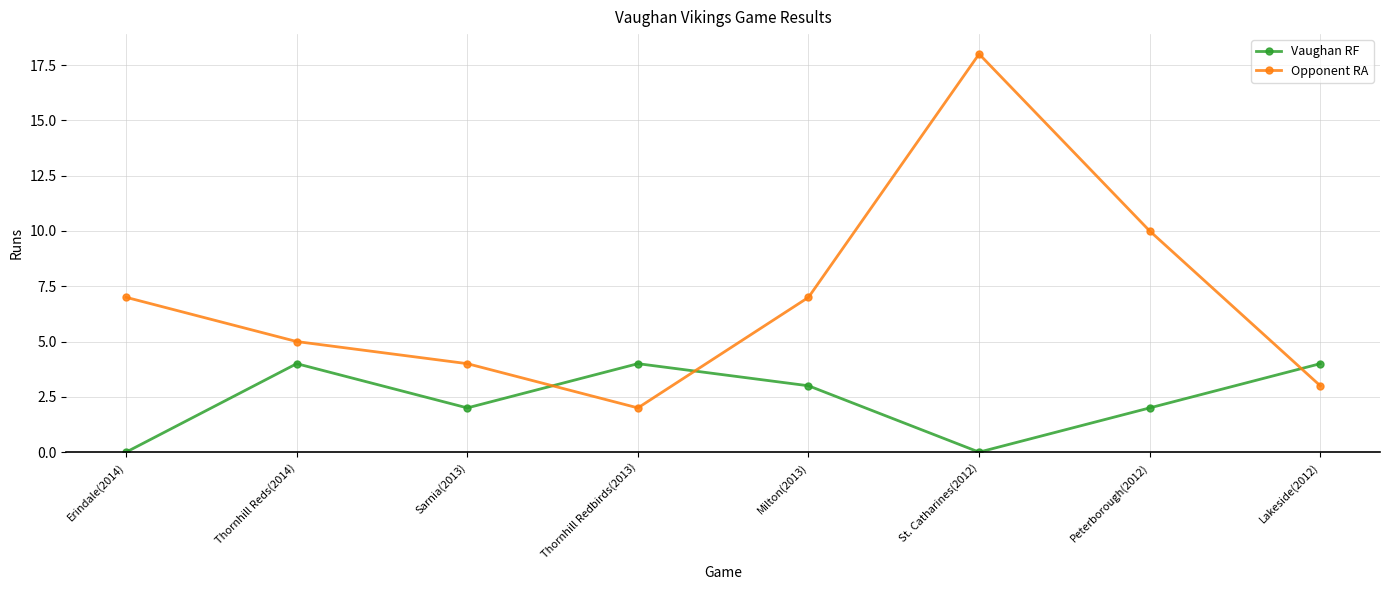

What is the difference between the maximum and minimum values in the Vaughan RF series?

4